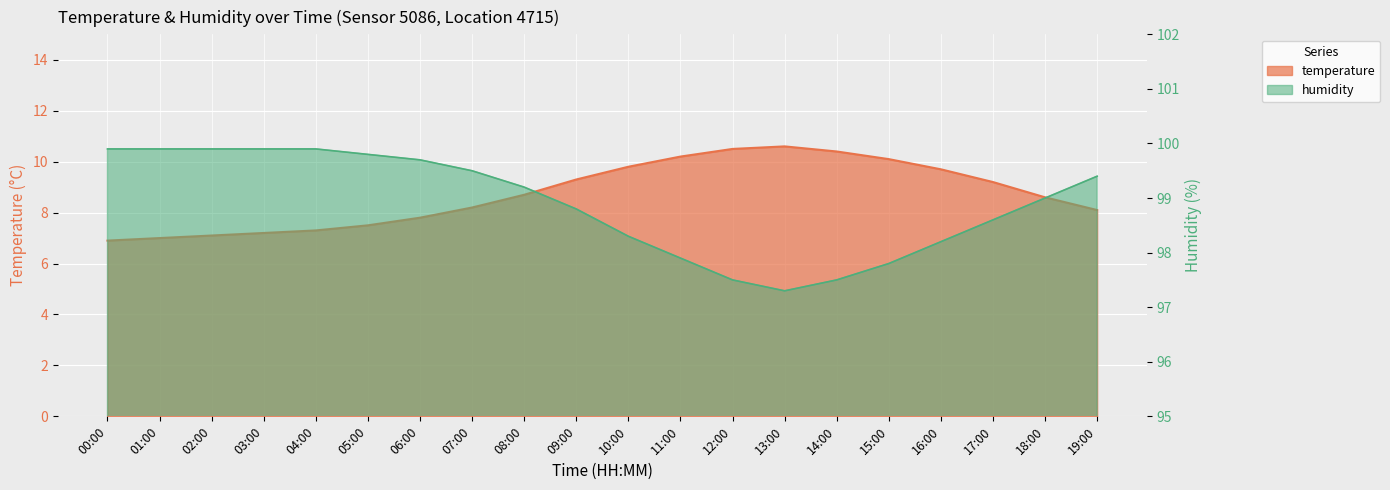

List the labels in order of humidity value, smallest first.

13:00, 12:00, 14:00, 15:00, 11:00, 16:00, 10:00, 17:00, 09:00, 18:00, 08:00, 19:00, 07:00, 06:00, 05:00, 00:00, 01:00, 02:00, 03:00, 04:00